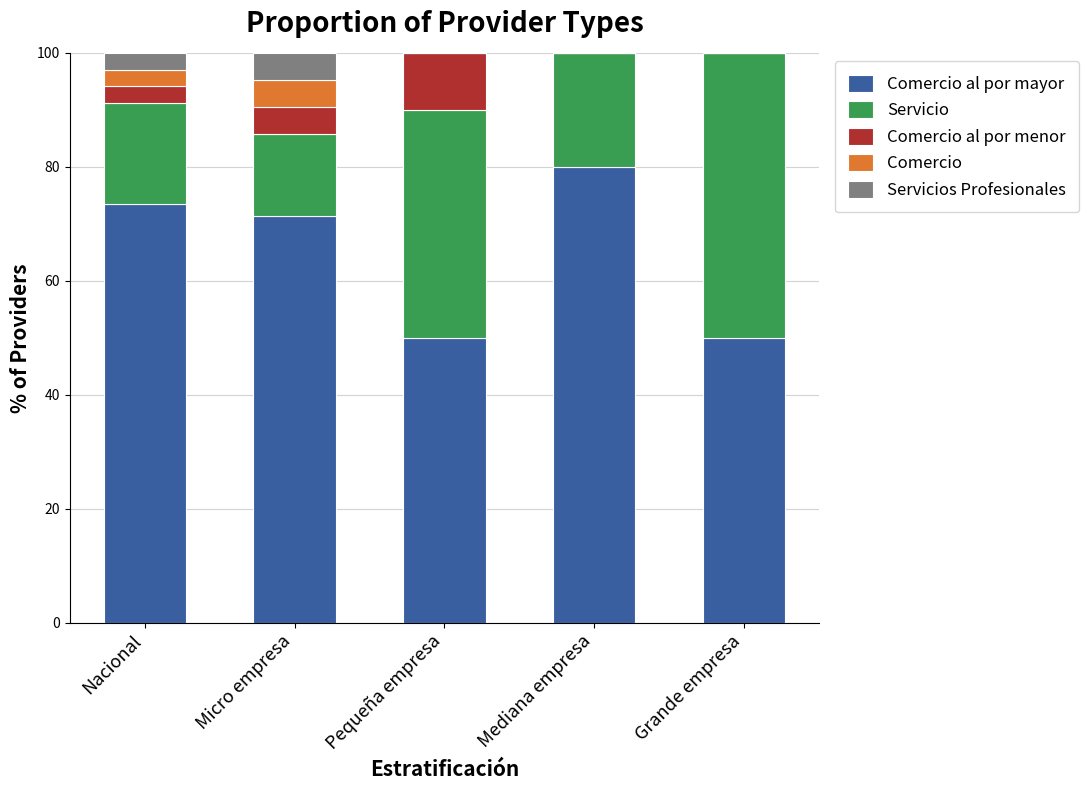

What is the total value across all series at Grande empresa?

100.0